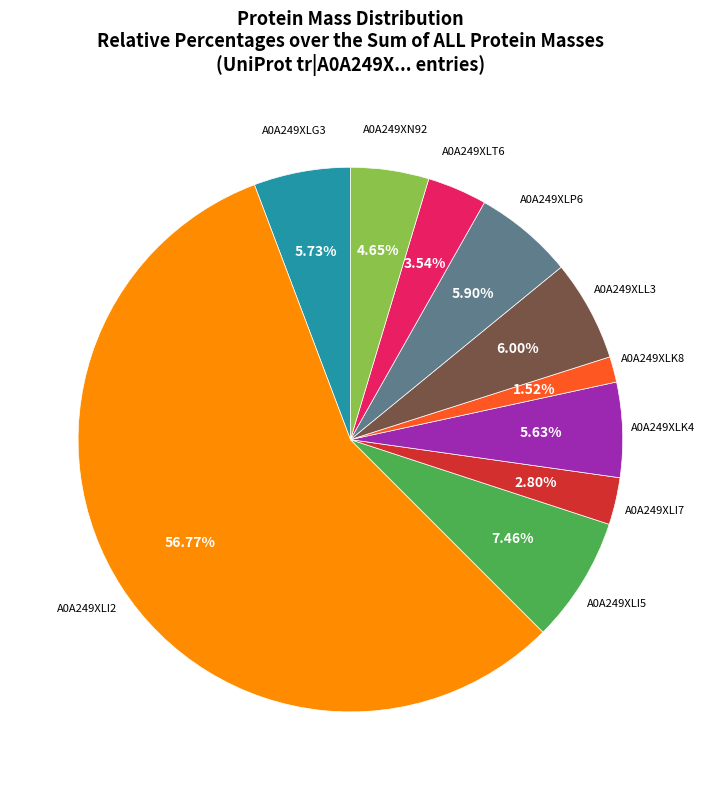

Is there a majority slice in this chart?

Yes